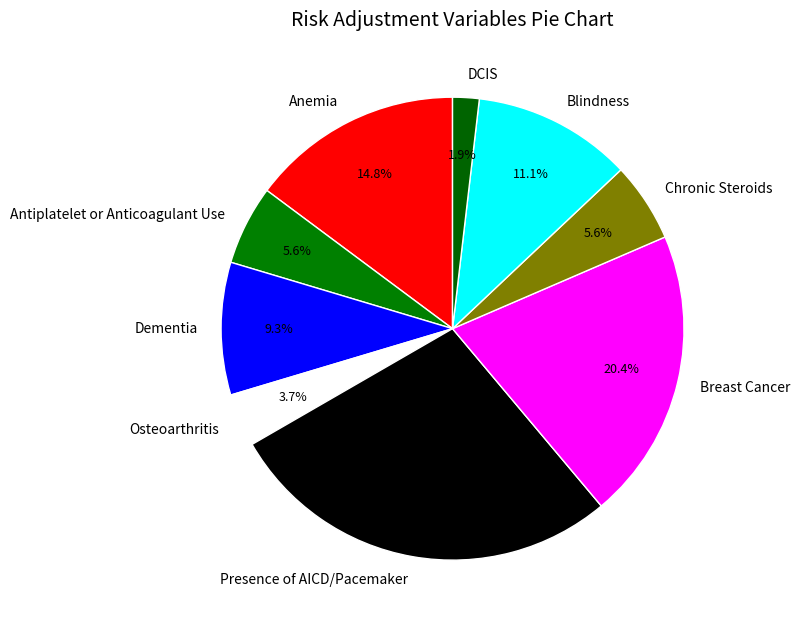

True or false: Anemia accounts for 15% of the total.

True